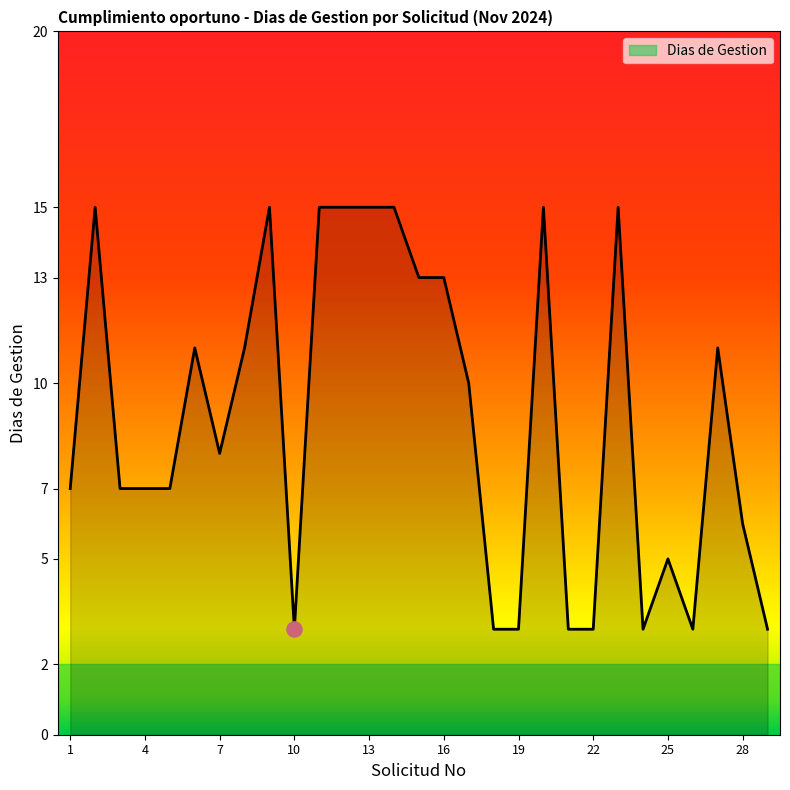

What is the difference between the maximum and minimum values?

12